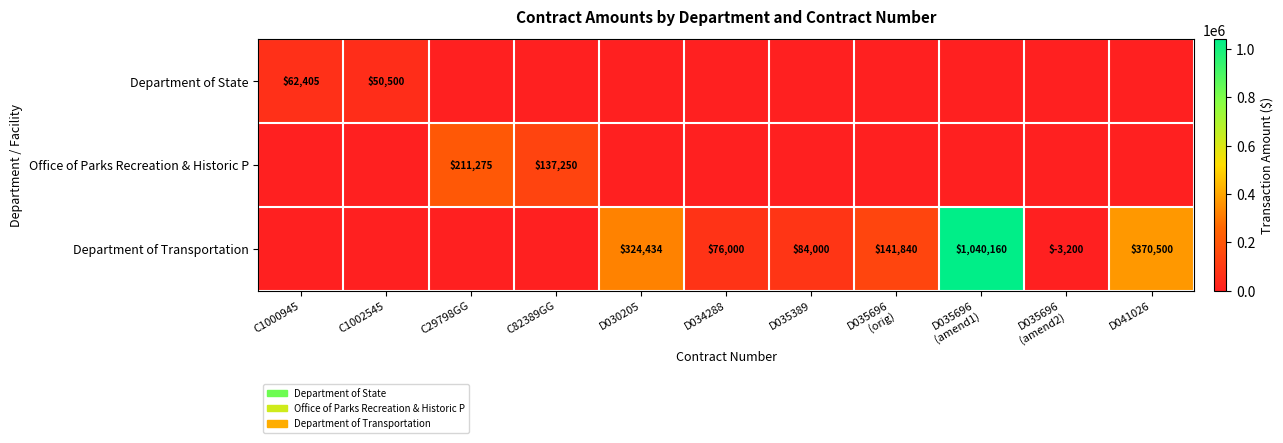

Is it true that Department of State equals 13626 at C1000945?

False